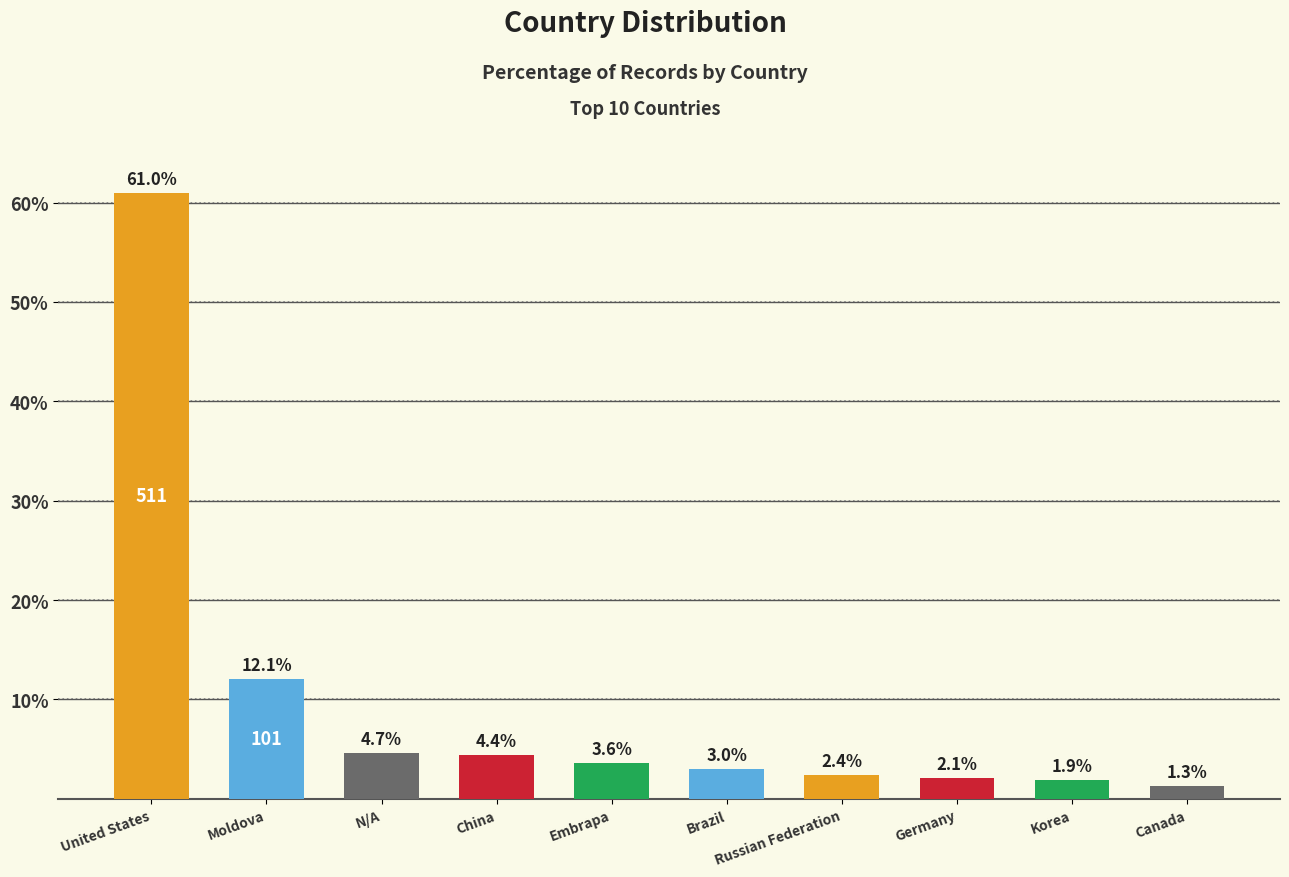

What is the minimum value shown in the chart?

1.3